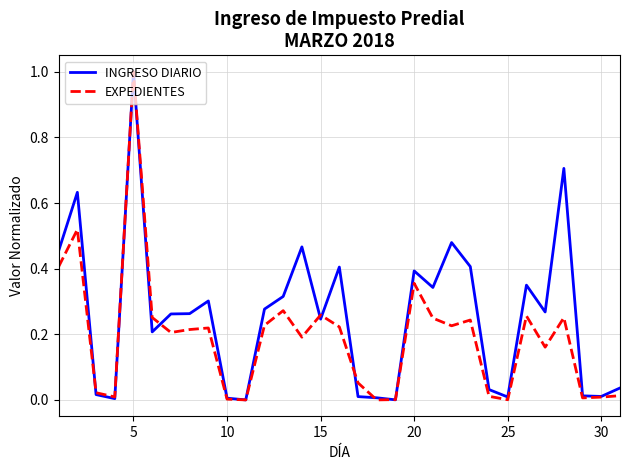

Rank the series by their average value, from lowest to highest.

EXPEDIENTES, INGRESO DIARIO